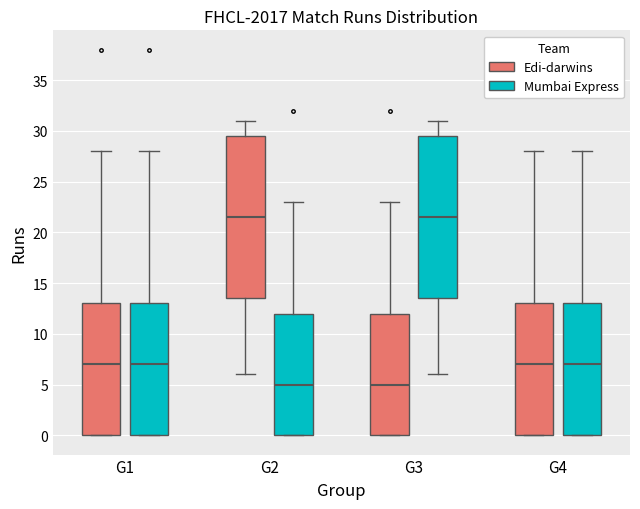

Reading left to right, transcribe this box plot: for each box, give where its median line is, the range the box spans, and where its two whiskers end, as read against the y-axis. The values are not printed on the chart, so give them approximately, as read against the axis.

G1 (Edi-darwins): median 7.0, box 0.0 to 13.0, whiskers 0.0 to 28.0
G1 (Mumbai Express): median 7.0, box 0.0 to 13.0, whiskers 0.0 to 28.0
G2 (Edi-darwins): median 21.5, box 13.5 to 29.5, whiskers 6.0 to 31.0
G2 (Mumbai Express): median 5.0, box 0.0 to 12.0, whiskers 0.0 to 23.0
G3 (Edi-darwins): median 5.0, box 0.0 to 12.0, whiskers 0.0 to 23.0
G3 (Mumbai Express): median 21.5, box 13.5 to 29.5, whiskers 6.0 to 31.0
G4 (Edi-darwins): median 7.0, box 0.0 to 13.0, whiskers 0.0 to 28.0
G4 (Mumbai Express): median 7.0, box 0.0 to 13.0, whiskers 0.0 to 28.0